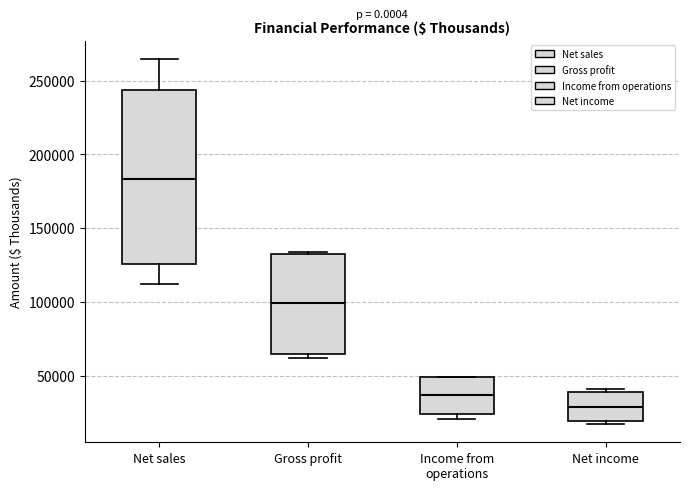

Which box has the highest median line?

Net sales